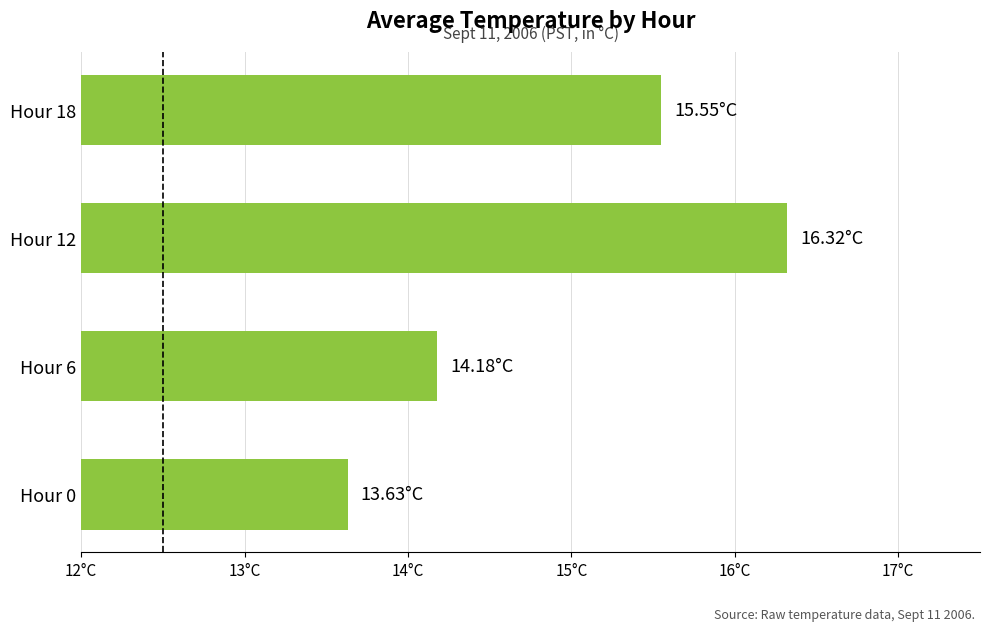

Which category has the lowest value across all series?

Hour 0